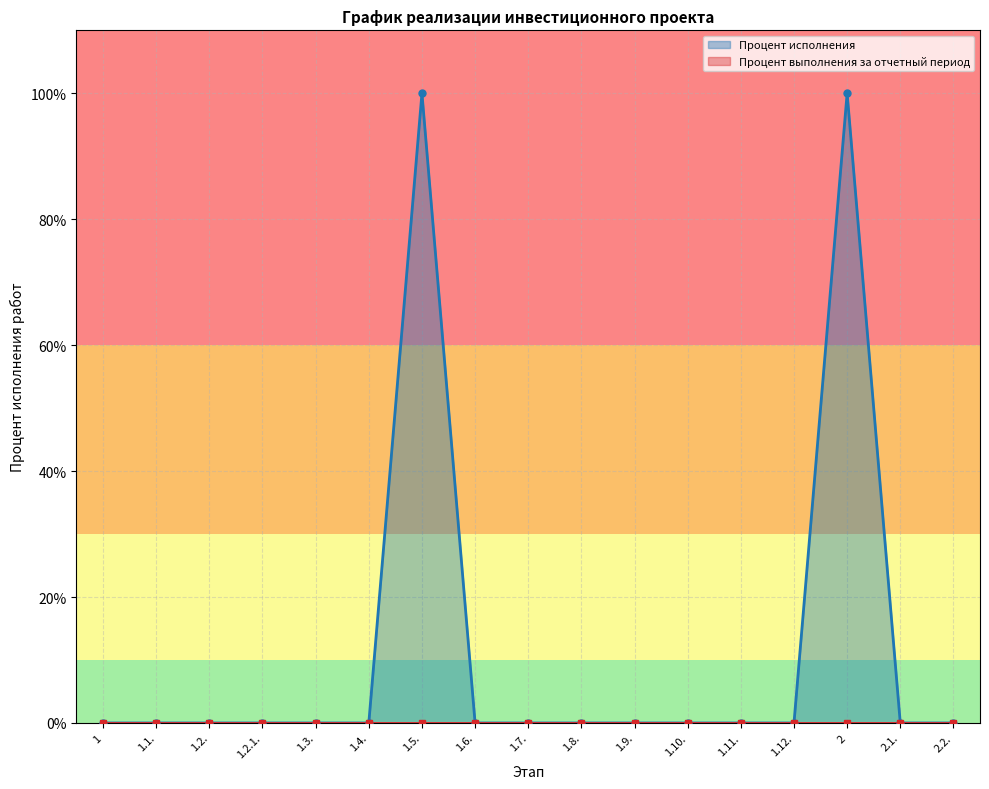

True or false: the data shows 52 at 1.9..

False